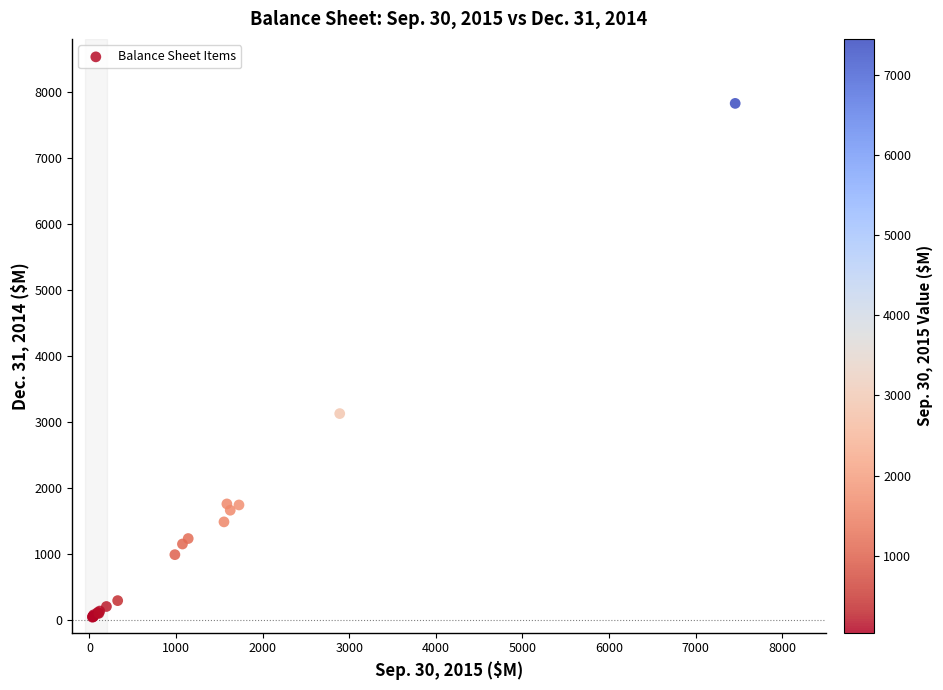

What Y value in the scatter plot is closest to 3928?

3121.1